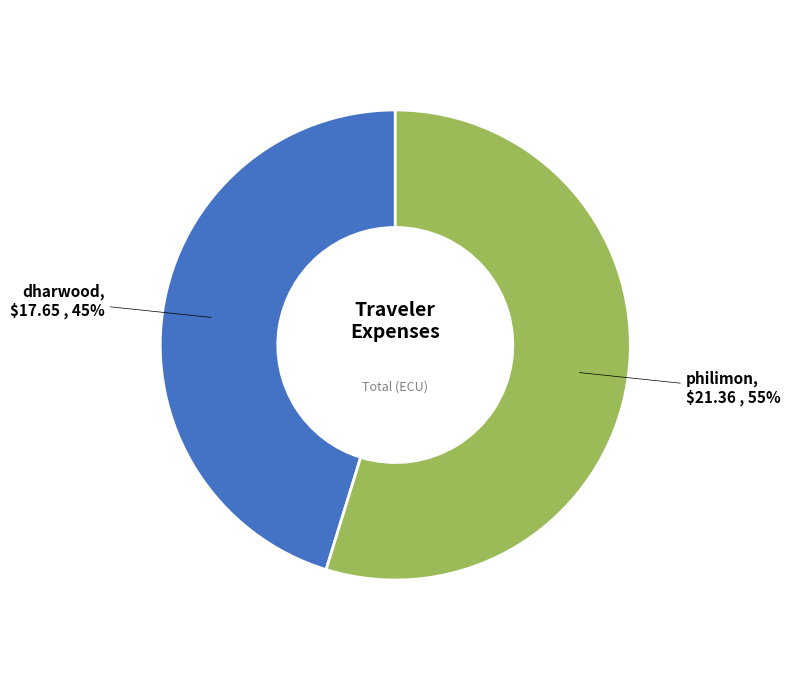

Between philimon and dharwood, which is larger?

philimon